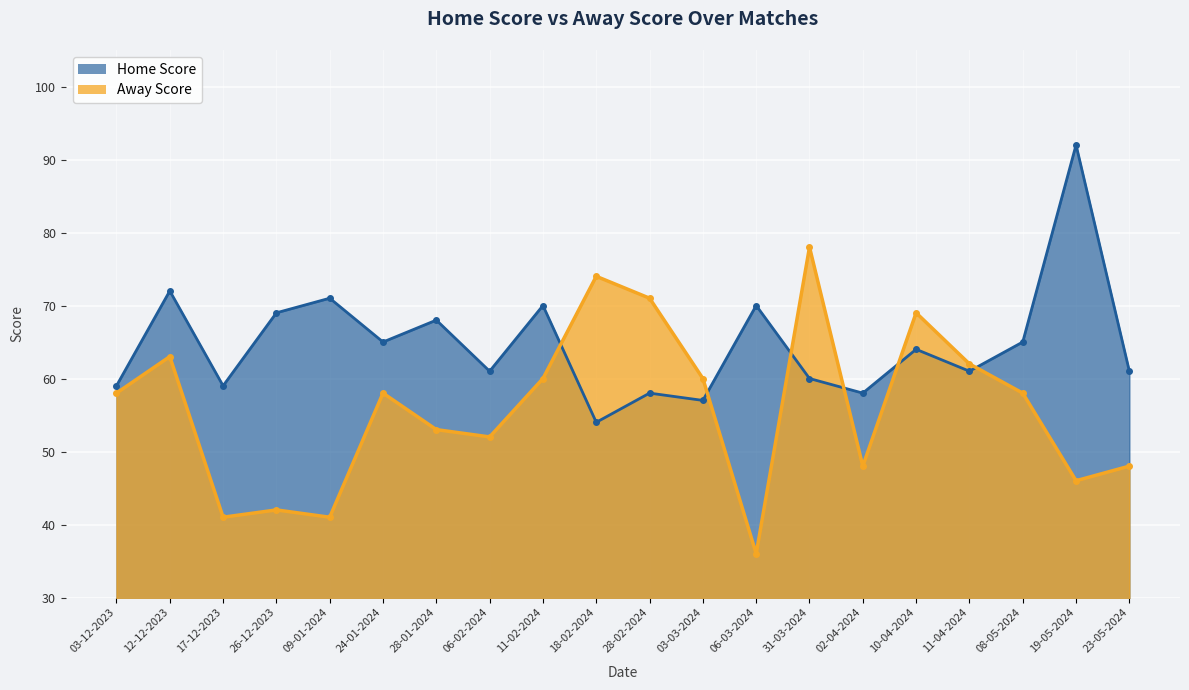

Where is Home Score nearest to the value 73?

12-12-2023